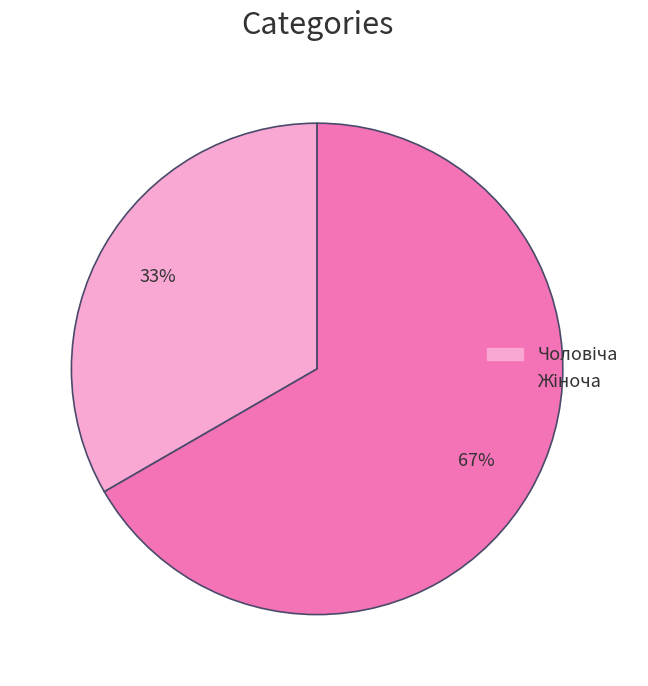

Does any single category account for the majority?

Yes